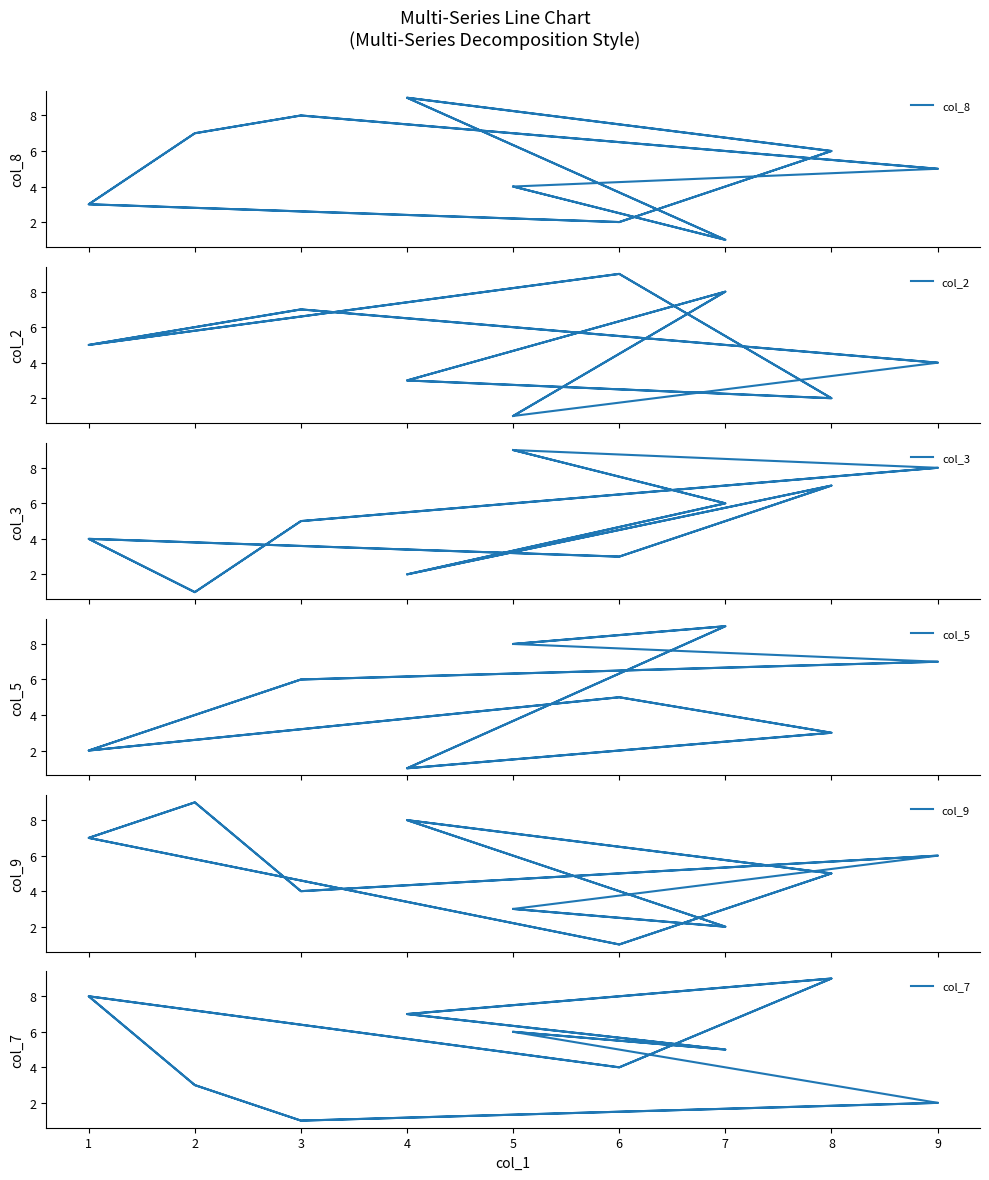

Rank the series by their maximum value, from lowest to highest.

col_8, col_2, col_3, col_5, col_9, col_7